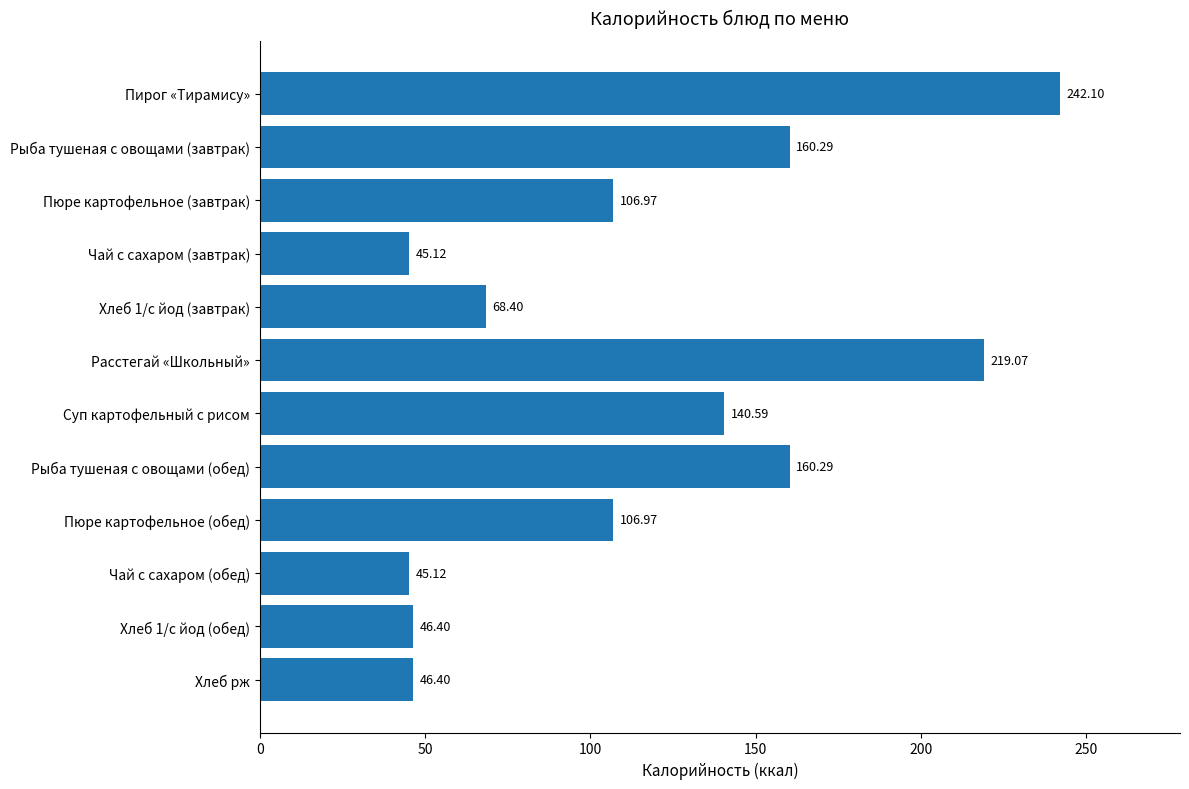

What is the label of the 5th bar from the bottom?

Рыба тушеная с овощами (обед)